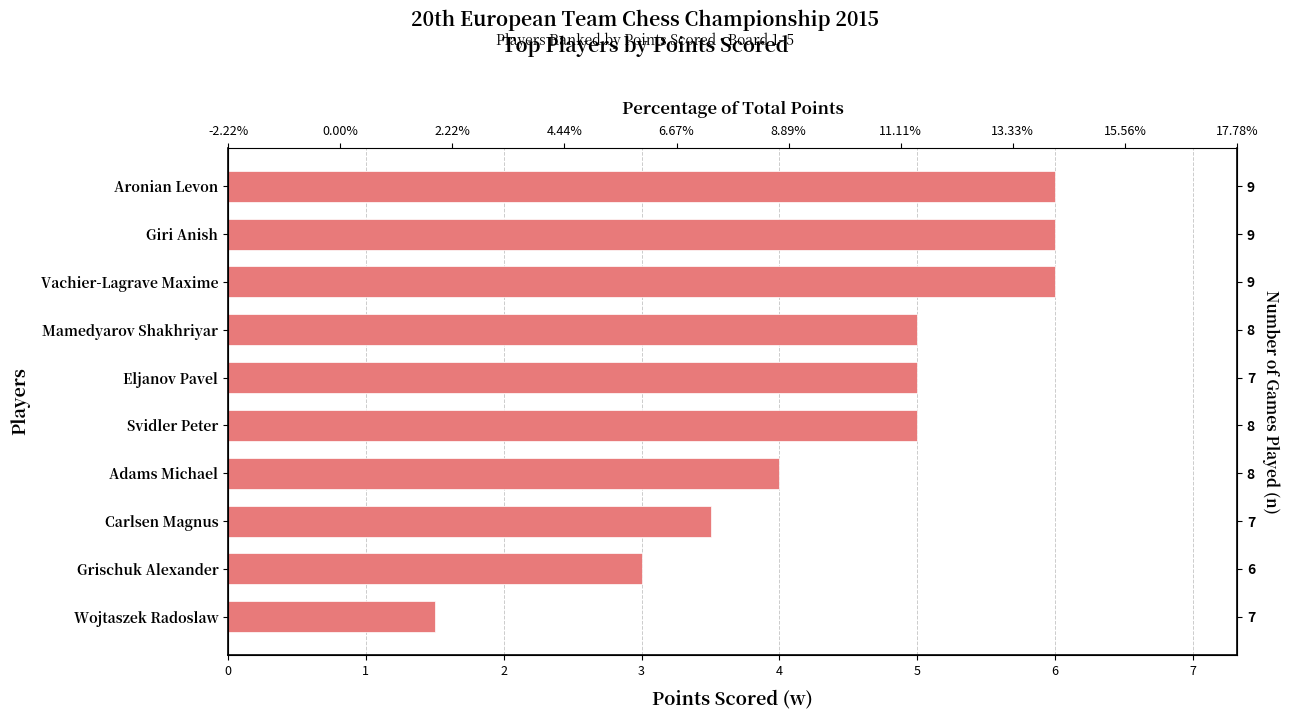

What is the difference between the maximum and minimum values?

4.5